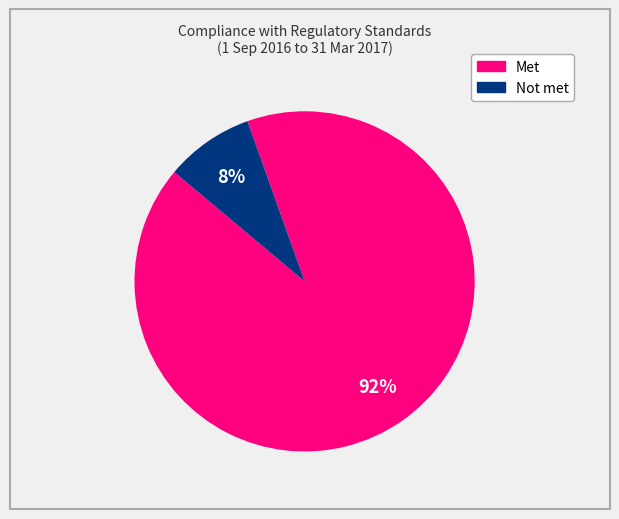

Is there a majority slice in this chart?

Yes